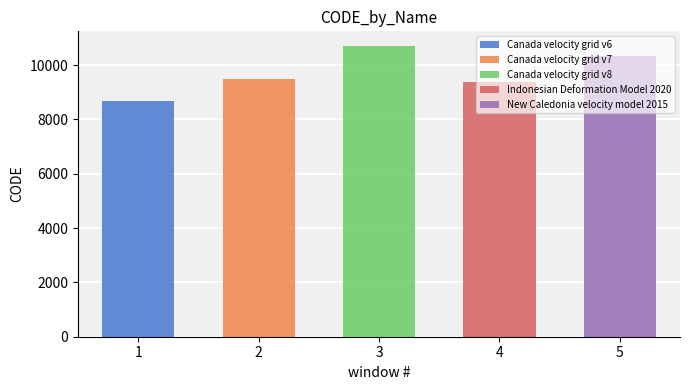

What is the sum of all values?

48564